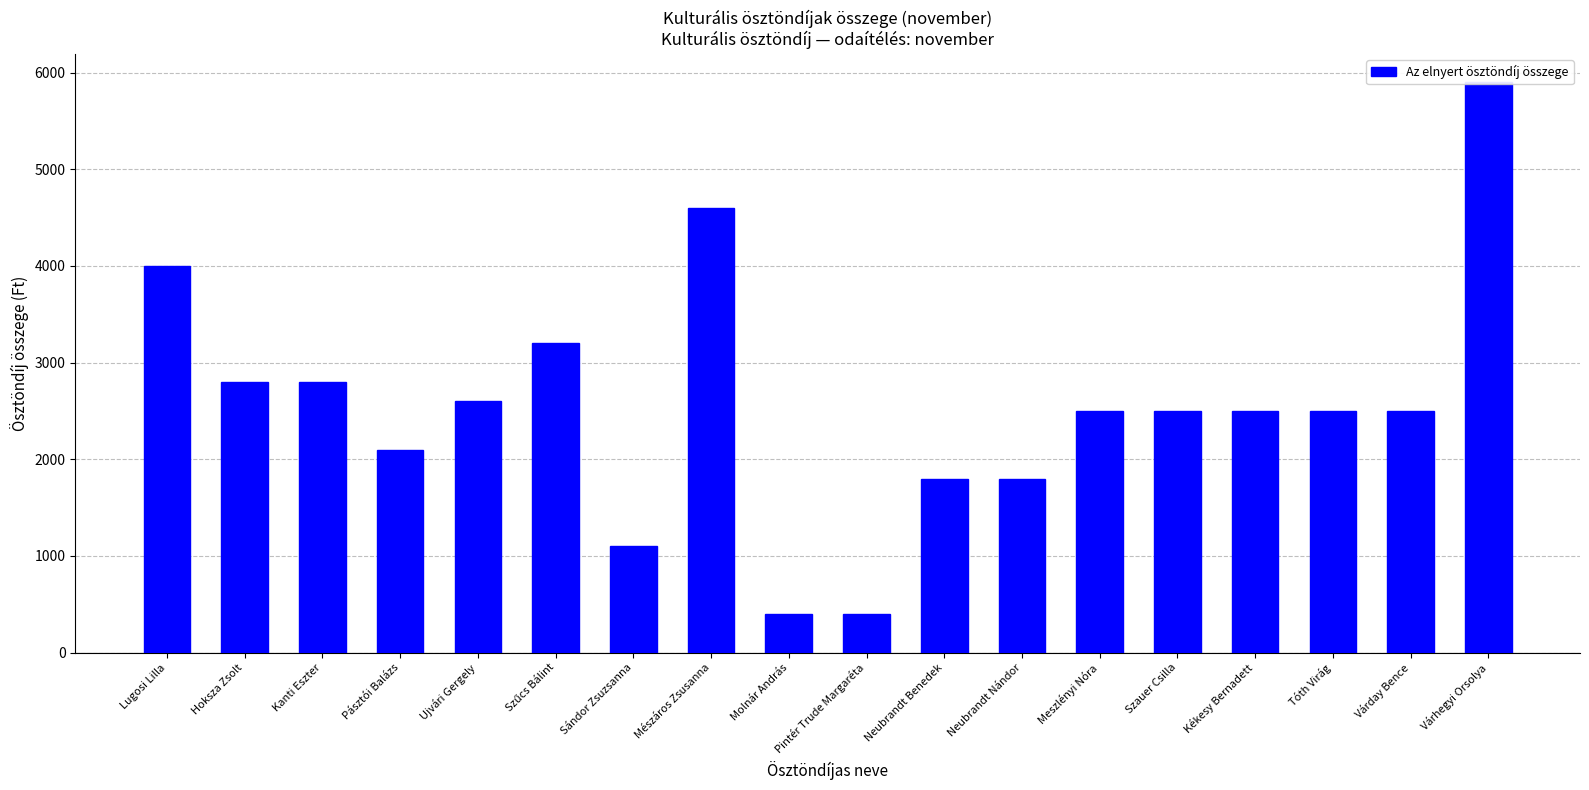

What is the value of the 17th bar from the left?

2500